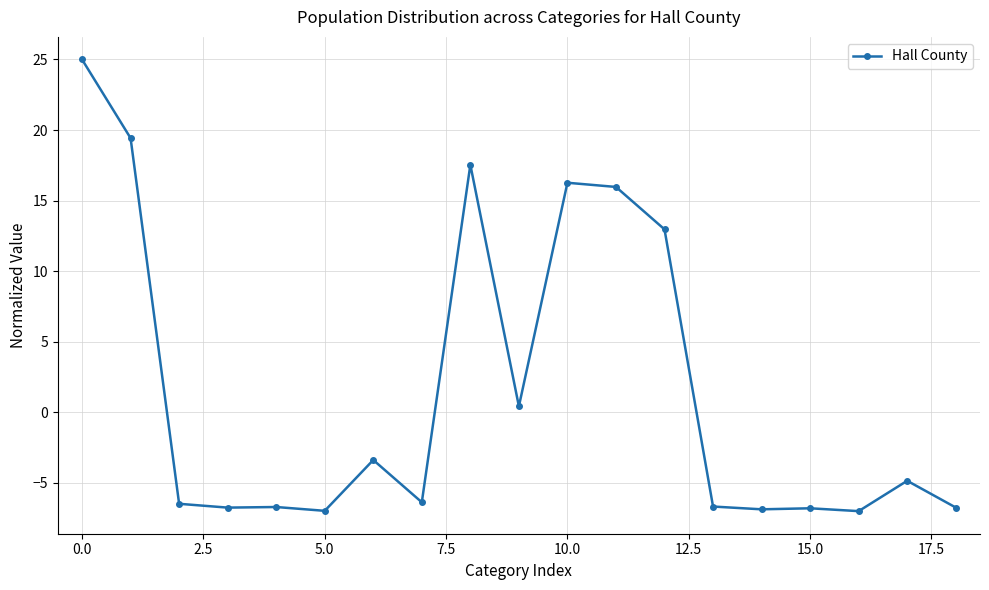

What is the difference between the maximum and minimum values?

32.0